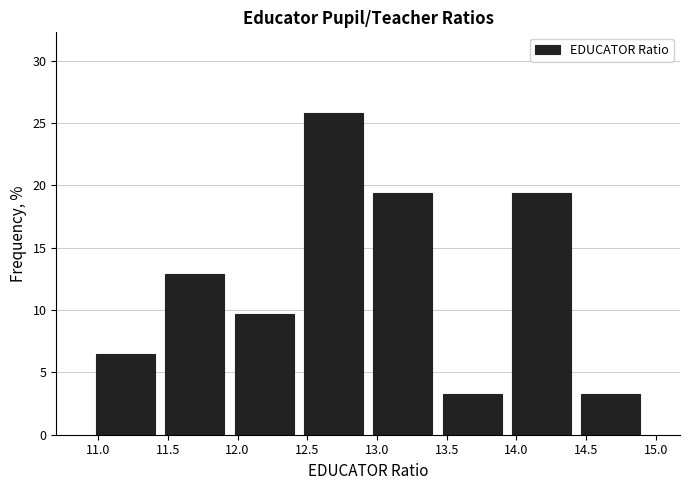

Which range on the x-axis has the tallest bar?

12.45 to 12.95